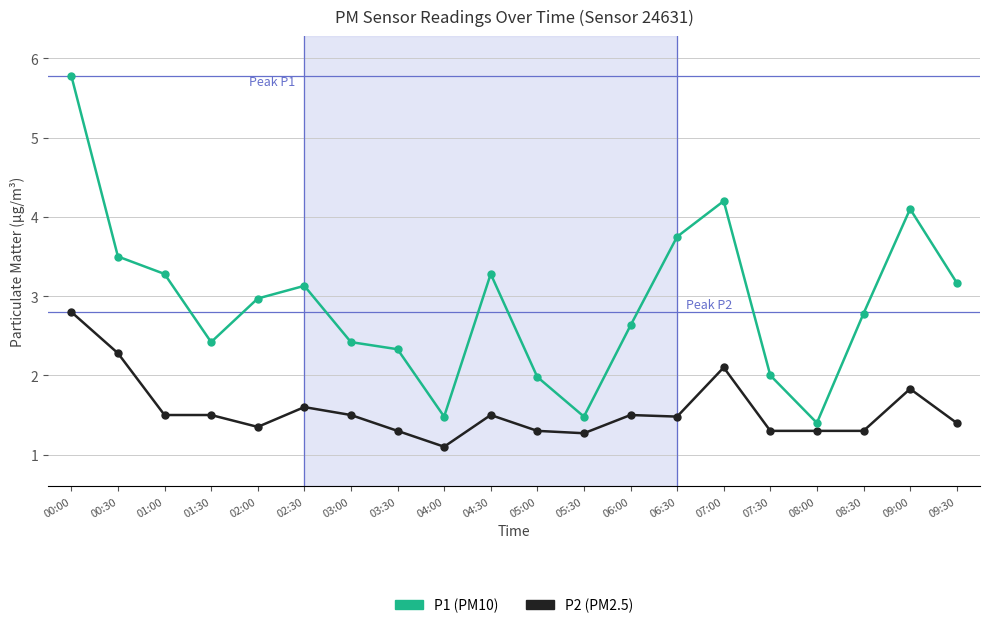

The P2 (PM2.5) series shows 2.1 at 05:00. True or false?

False